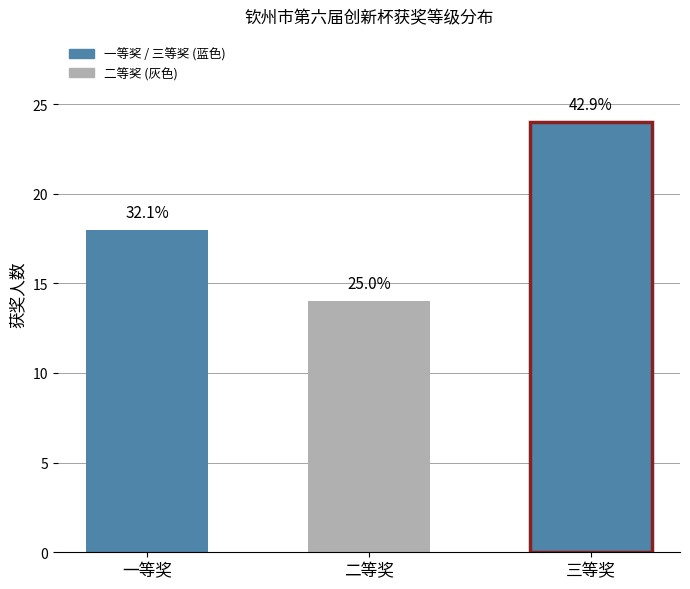

What is the value of the 1st bar from the left?

18